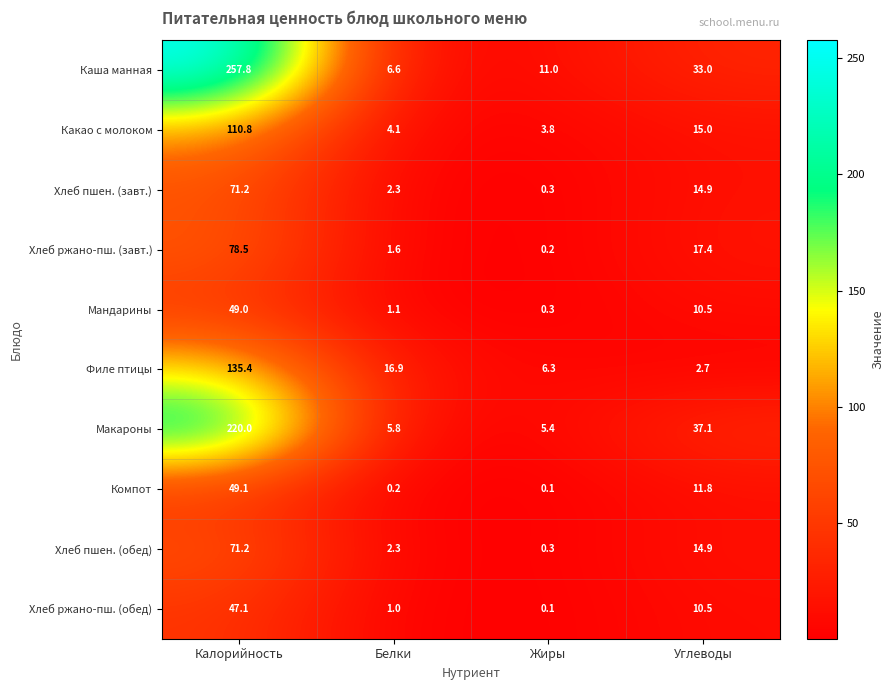

What is the maximum value for Хлеб ржано-пш. (завт.)?

78.5